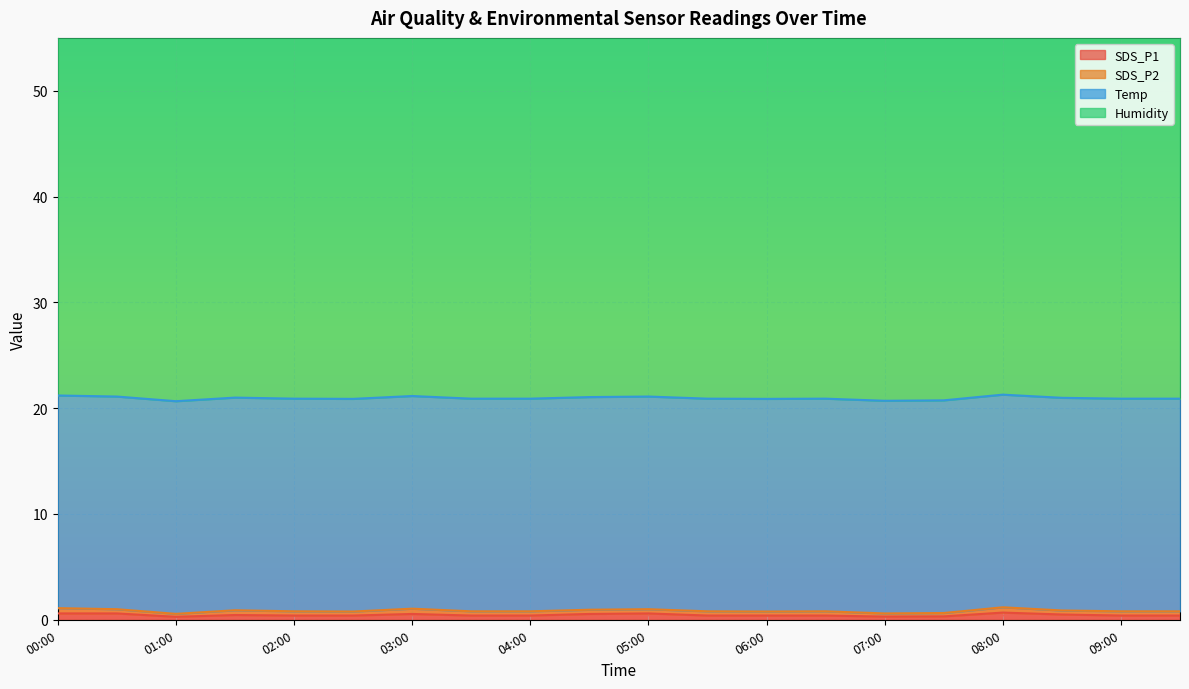

Is it true that Temp equals 20.1 at 08:30?

True